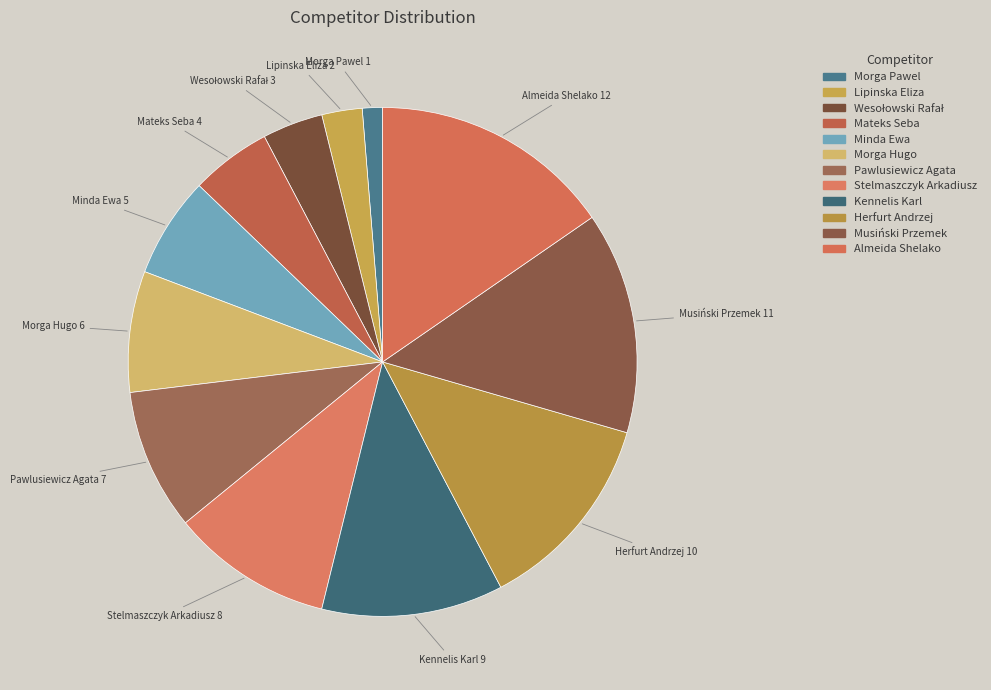

True or false: Stelmaszczyk Arkadiusz accounts for 10% of the total.

True